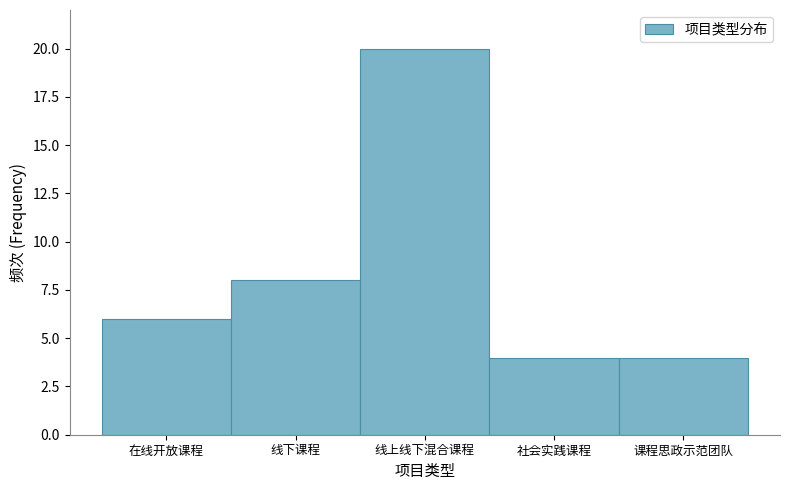

Reading left to right, transcribe all the data shown in this chart.

6	8	20	4	4